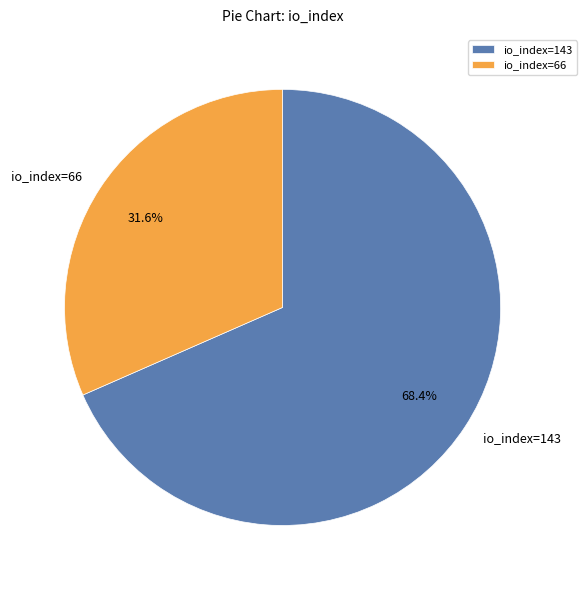

To the nearest percent, what is the difference between the largest and smallest slice percentages?

37%